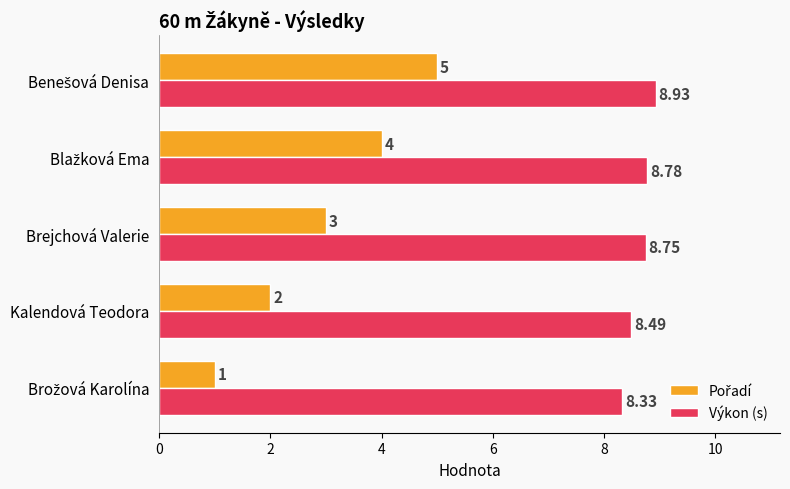

Which series has the largest total across all categories?

Výkon (s)